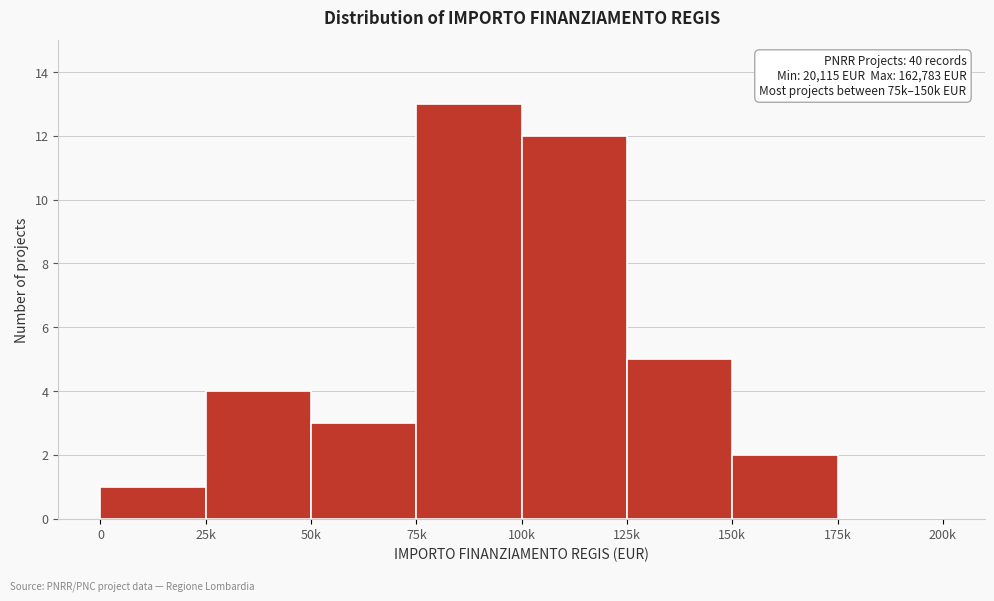

Reading left to right, what are all the values shown in this chart?

0=1	25k=4	50k=3	75k=13	100k=12	125k=5	150k=2	175k=0